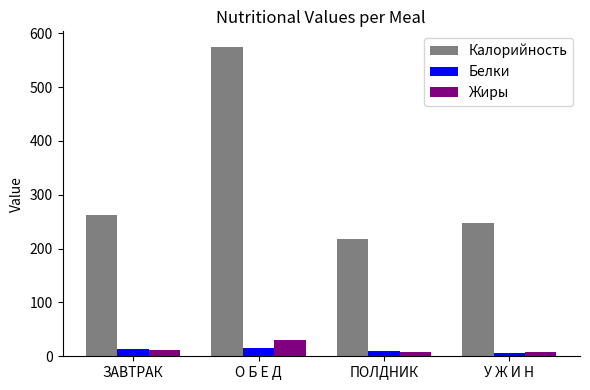

What is the difference between the maximum and minimum values in the Калорийность series?

356.2